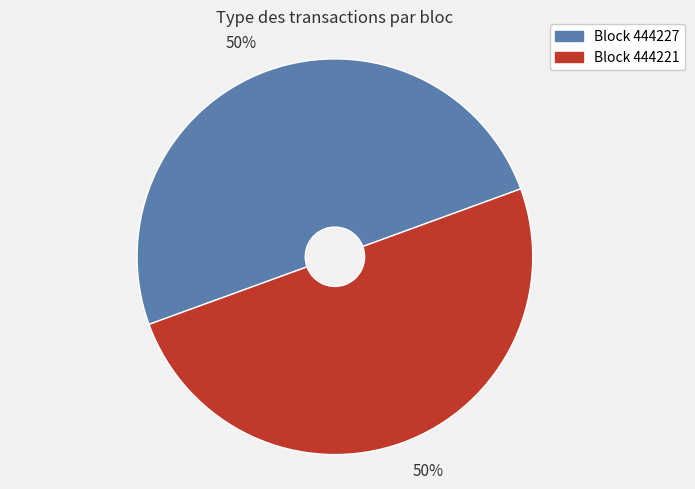

To the nearest percent, what is the average slice percentage?

50%